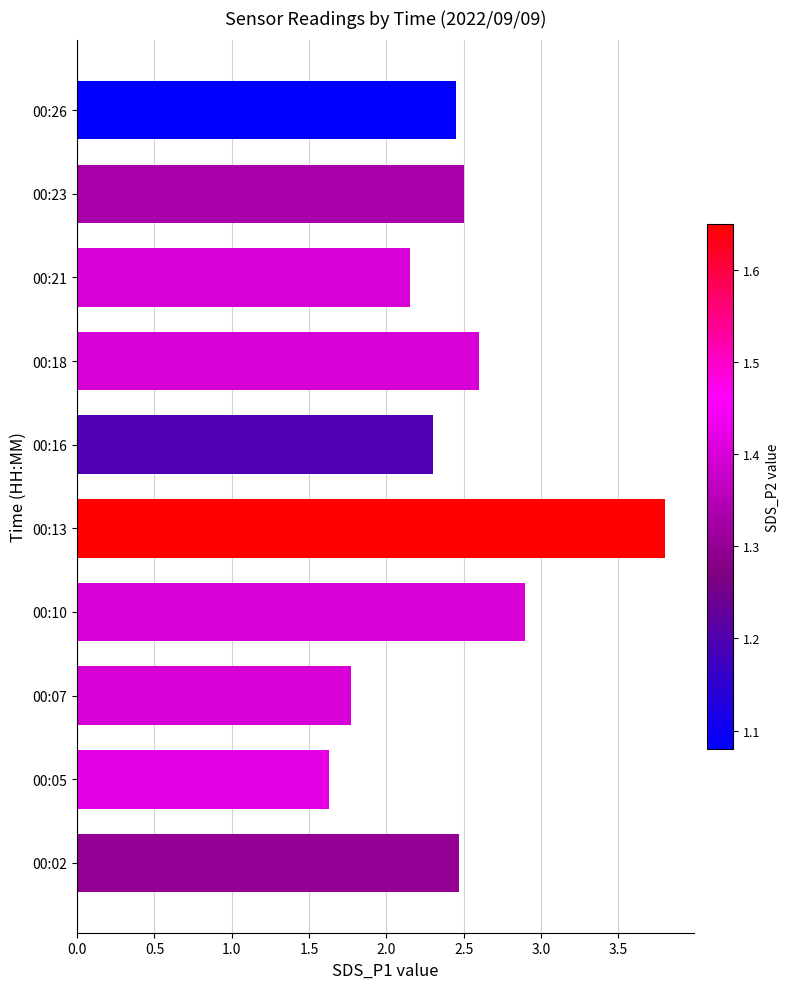

What is the maximum value shown in the chart?

3.8